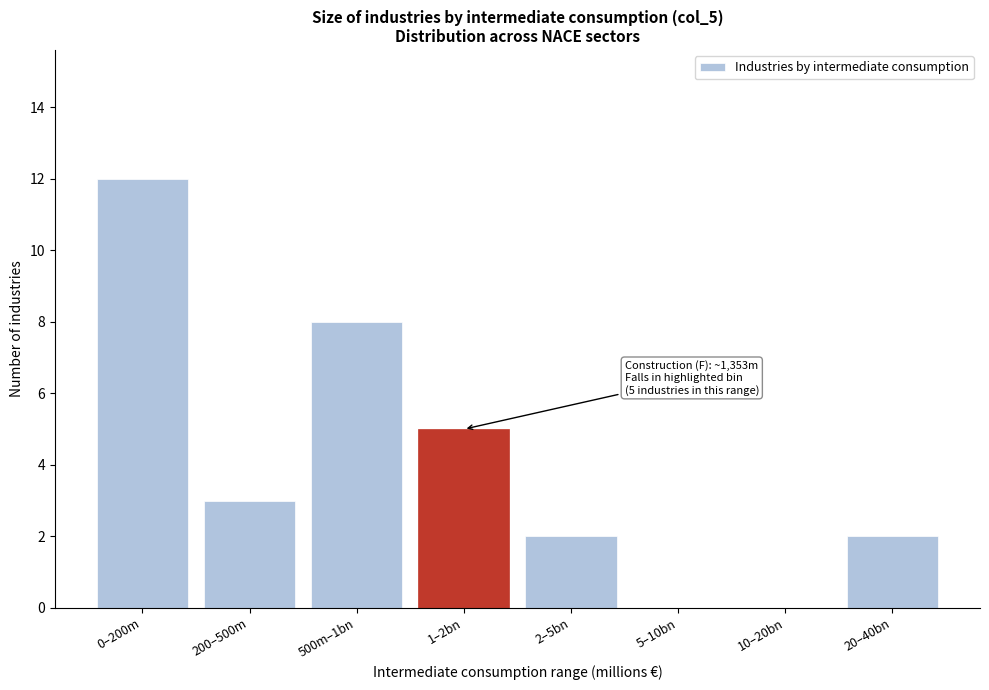

Reading left to right, what are all the values shown in this chart?

0–200m=12	200–500m=3	500m–1bn=8	1–2bn=5	2–5bn=2	5–10bn=0	10–20bn=0	20–40bn=2